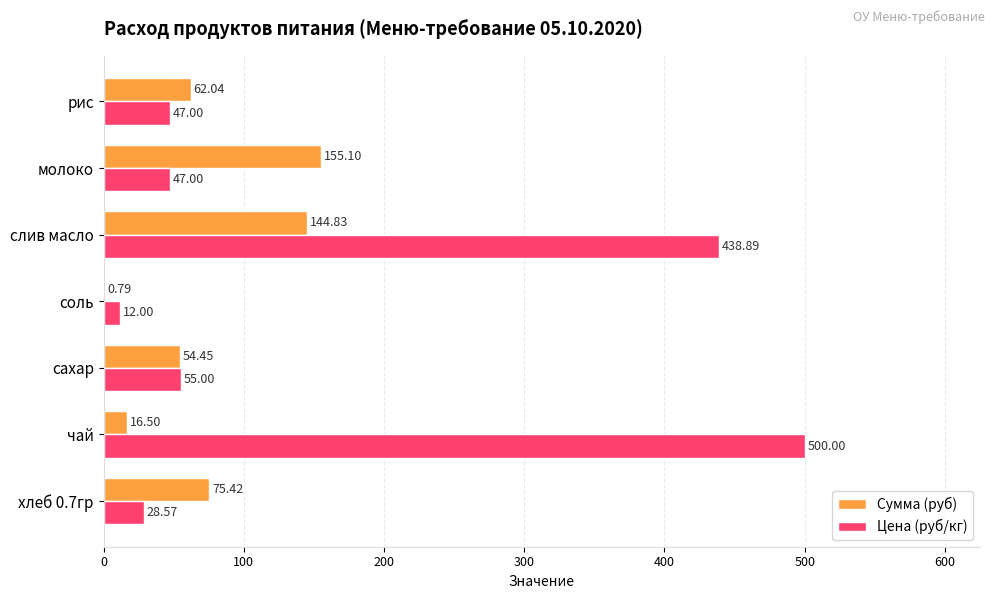

What is the average value of the Цена (руб/кг) series?

161.2